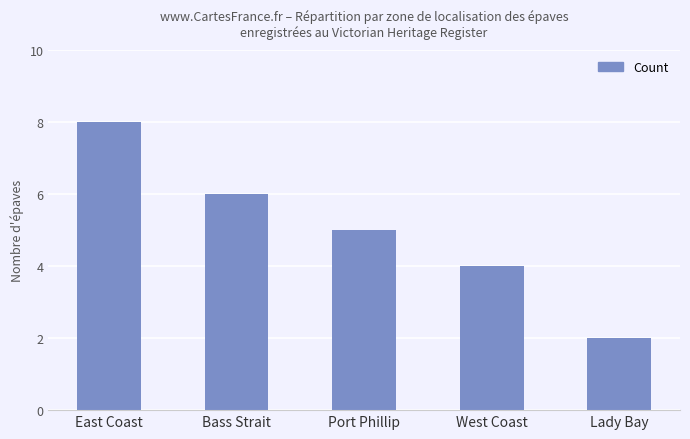

What is the label of the 1st bar from the right?

Lady Bay